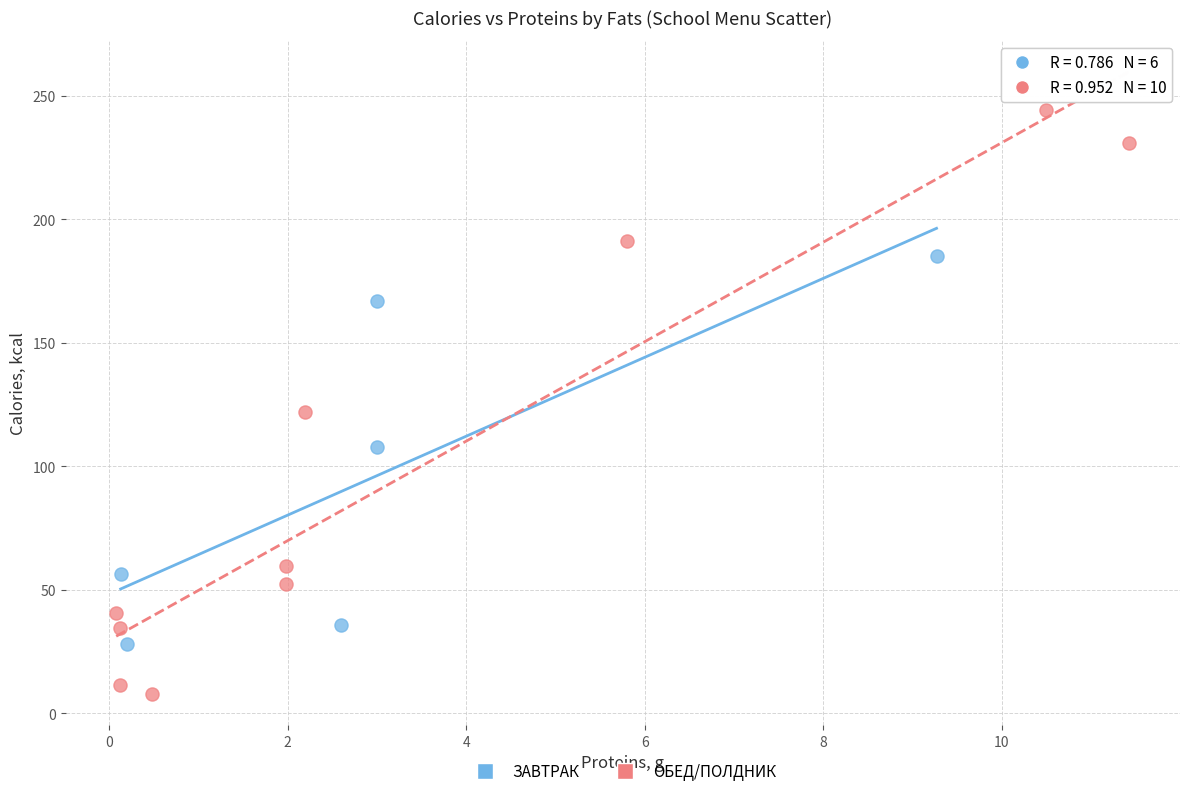

Which series reaches the minimum Y coordinate?

ОБЕД/ПОЛДНИК